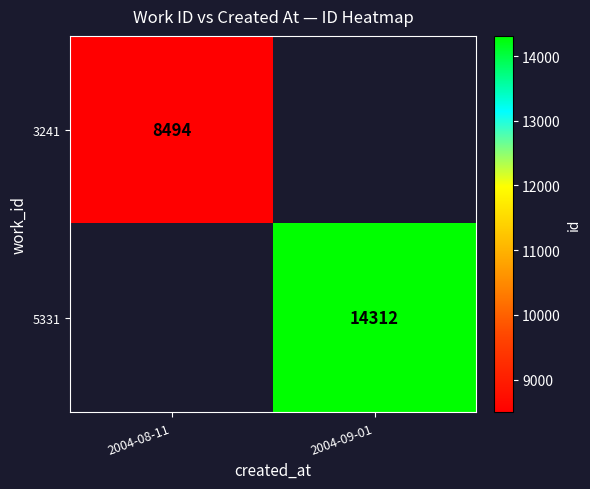

True or false: 3241 has a value of 8494 at 2004-08-11.

True